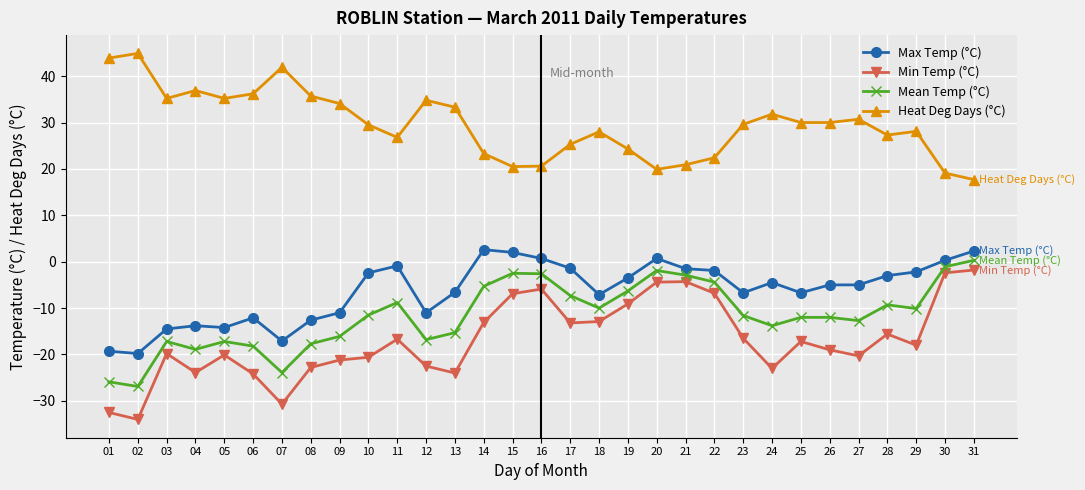

How many distinct data groups are displayed?

4